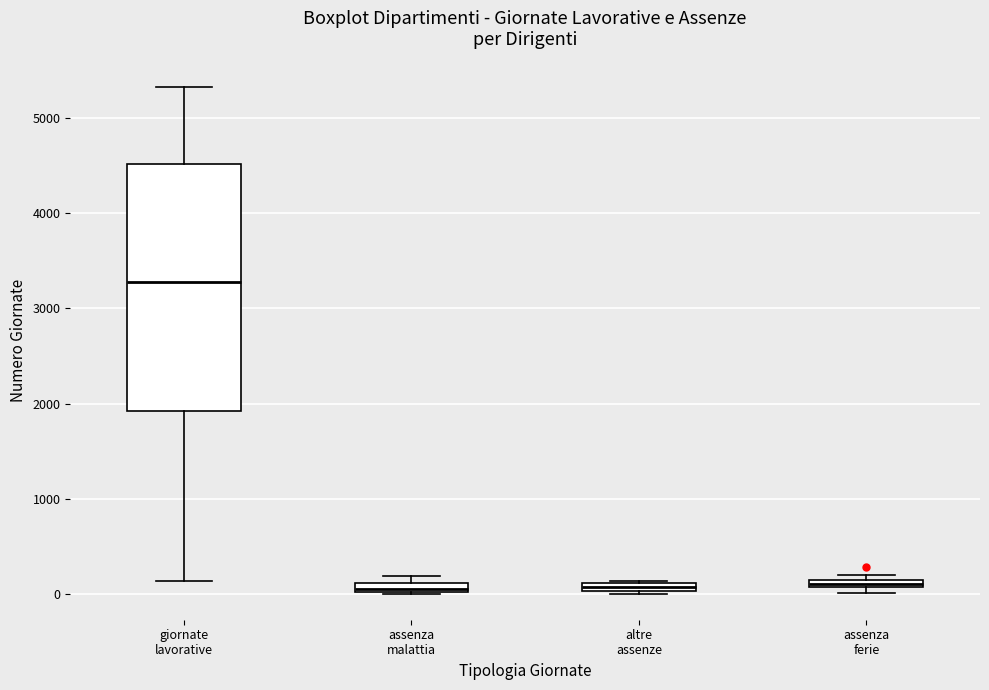

Where is the lower edge of the box for assenza ferie on the y-axis? The values are not printed on the chart, so give them approximately, as read against the axis.

100